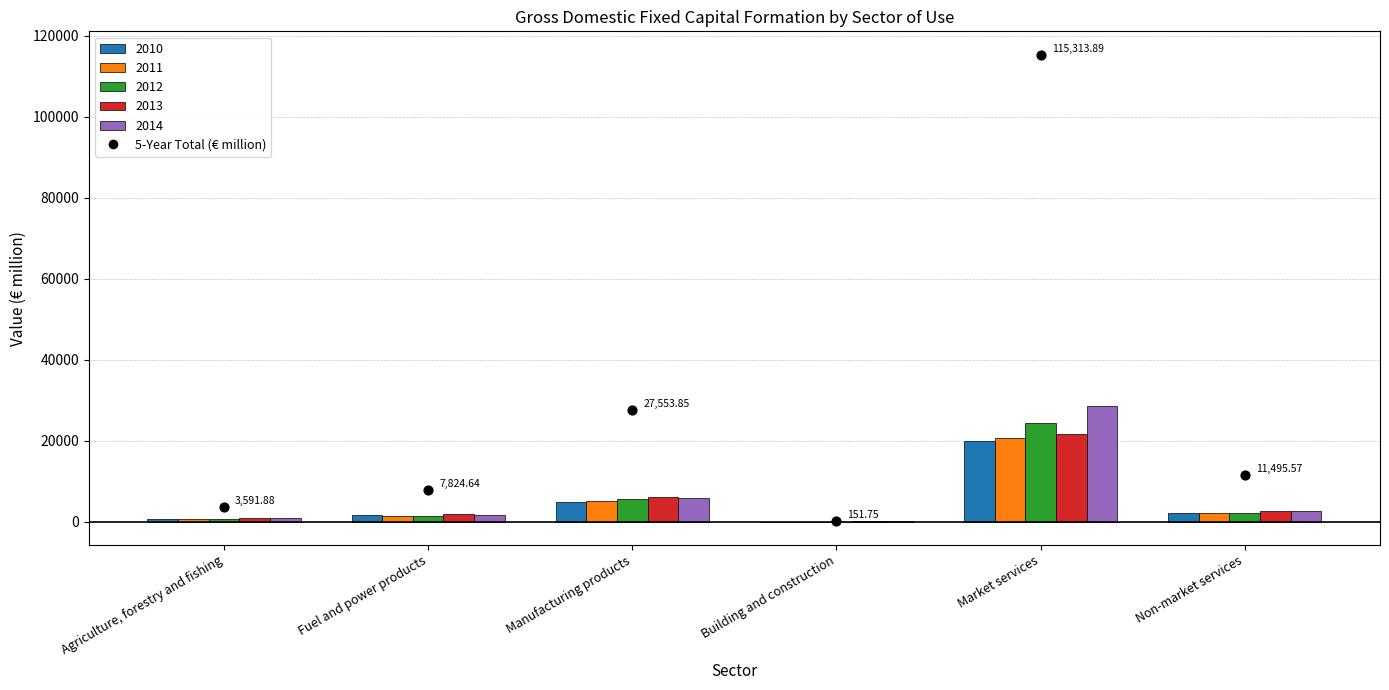

Is the value of 2012 at Manufacturing products greater than the value of 2014 at Fuel and power products?

Yes